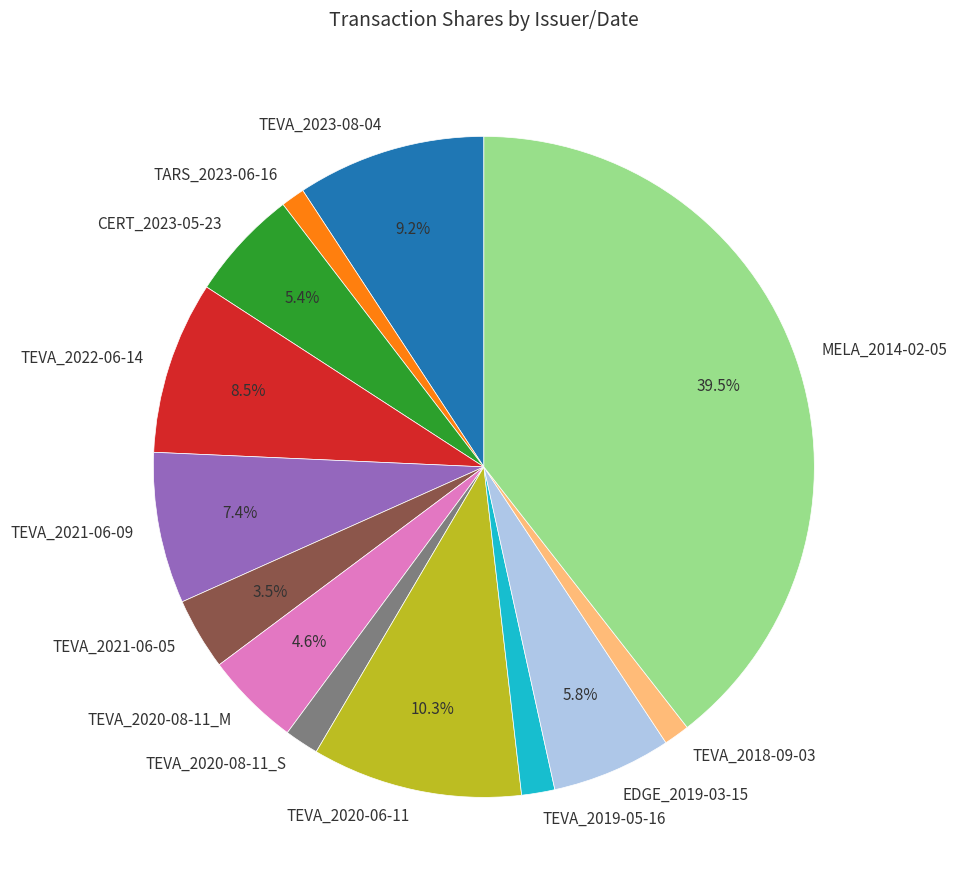

Is the sum of TEVA_2020-08-11_M and TEVA_2019-05-16 greater than half?

No